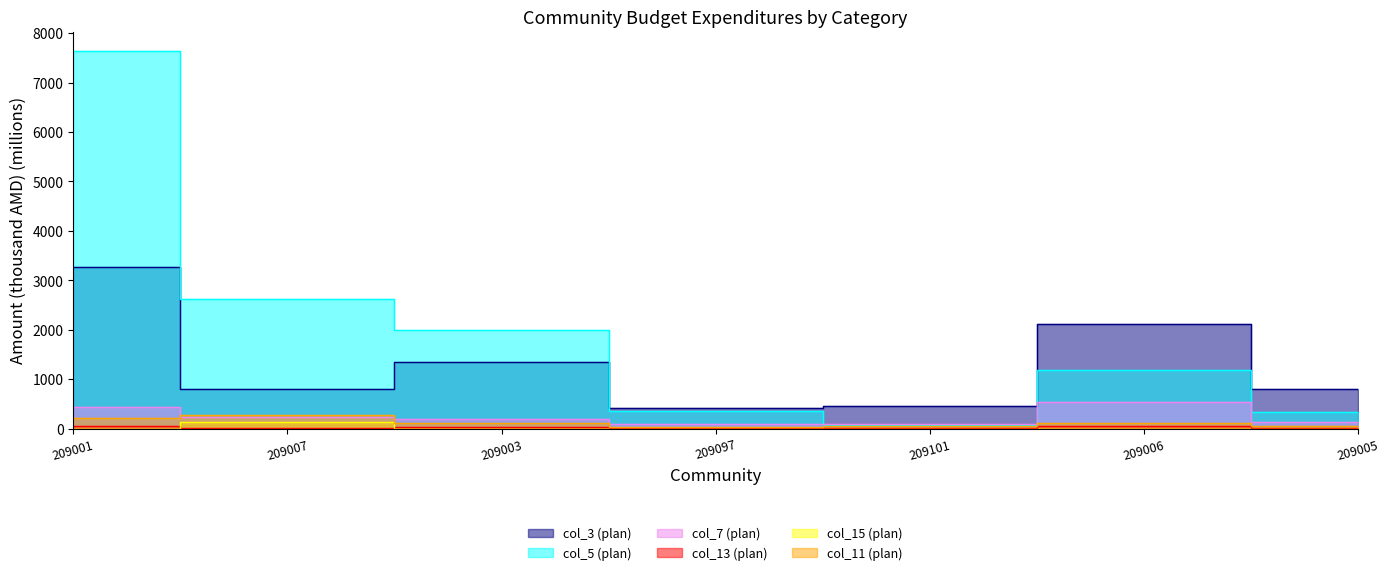

Rank the categories by col_5 (plan) value from highest to lowest.

209001, 209007, 209003, 209006, 209097, 209005, 209101